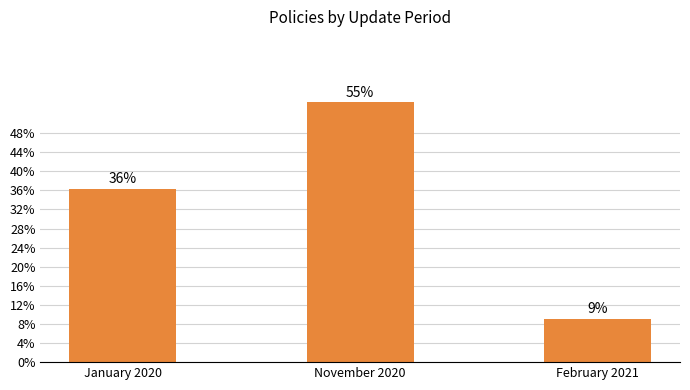

Which has a higher value, November 2020 or February 2021?

November 2020